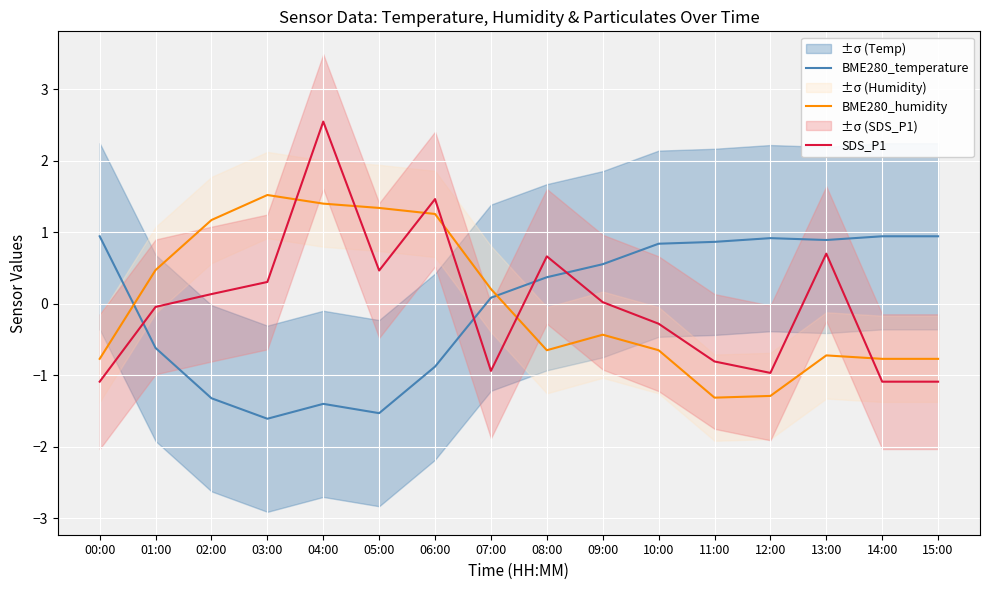

Reading left to right, extract all data points from this chart.

BME280_temperature: 00:00=0.9	01:00=-0.6	02:00=-1.3	03:00=-1.6	04:00=-1.4	05:00=-1.5	06:00=-0.9	07:00=0.1	08:00=0.4	09:00=0.6	10:00=0.8	11:00=0.9	12:00=0.9	13:00=0.9	14:00=0.9	15:00=0.9
BME280_humidity: 00:00=-0.8	01:00=0.5	02:00=1.2	03:00=1.5	04:00=1.4	05:00=1.3	06:00=1.3	07:00=0.2	08:00=-0.6	09:00=-0.4	10:00=-0.6	11:00=-1.3	12:00=-1.3	13:00=-0.7	14:00=-0.8	15:00=-0.8
SDS_P1: 00:00=-1.1	01:00=-0.0	02:00=0.1	03:00=0.3	04:00=2.5	05:00=0.5	06:00=1.5	07:00=-0.9	08:00=0.7	09:00=0.0	10:00=-0.3	11:00=-0.8	12:00=-1.0	13:00=0.7	14:00=-1.1	15:00=-1.1